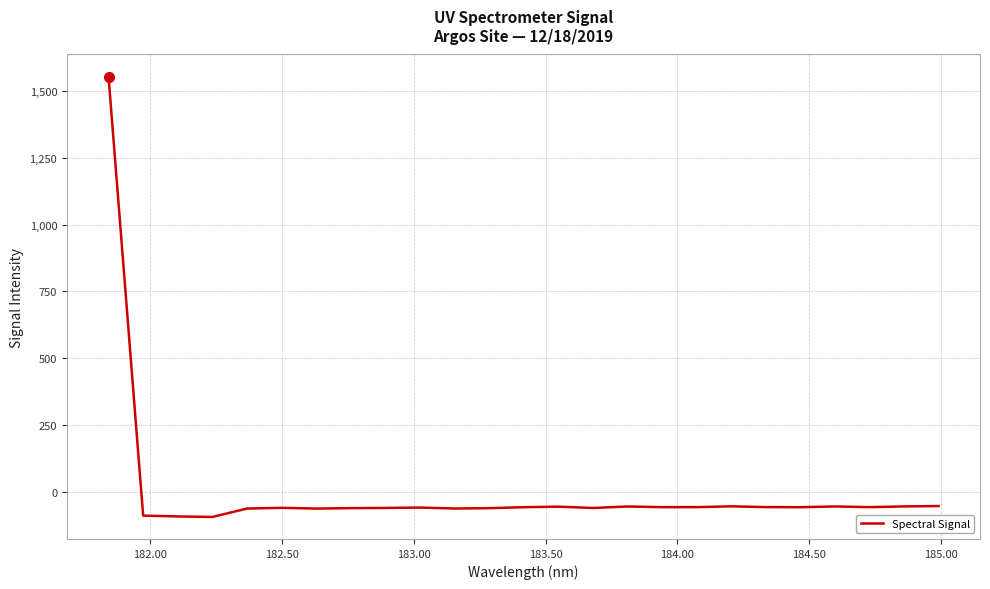

How many distinct data groups are displayed?

1